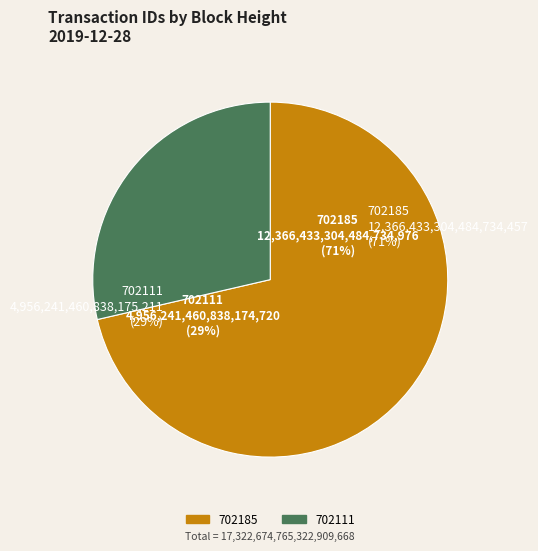

Rank the categories by value from highest to lowest.

702185, 702111